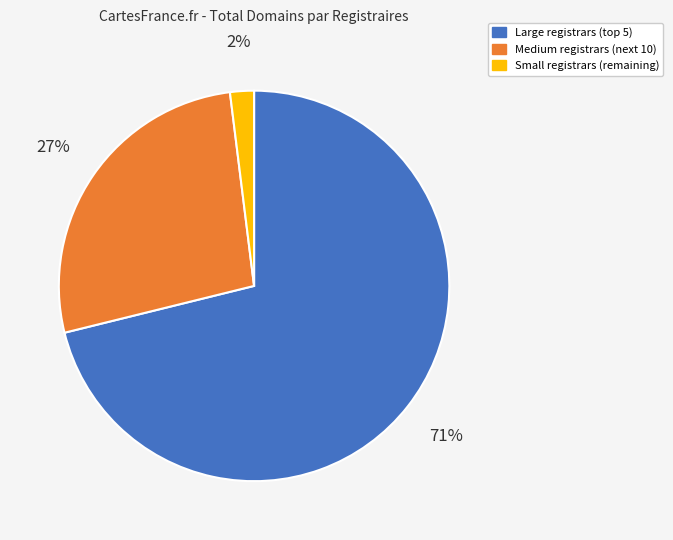

Which has a higher value, Small registrars (remaining) or Medium registrars (next 10)?

Medium registrars (next 10)